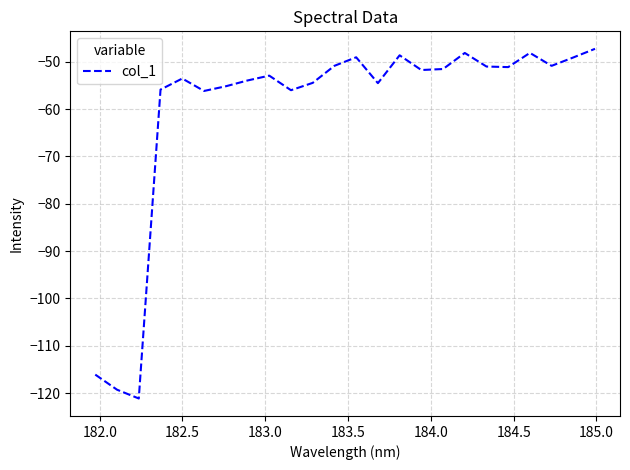

What is the maximum value shown in the chart?

-47.3